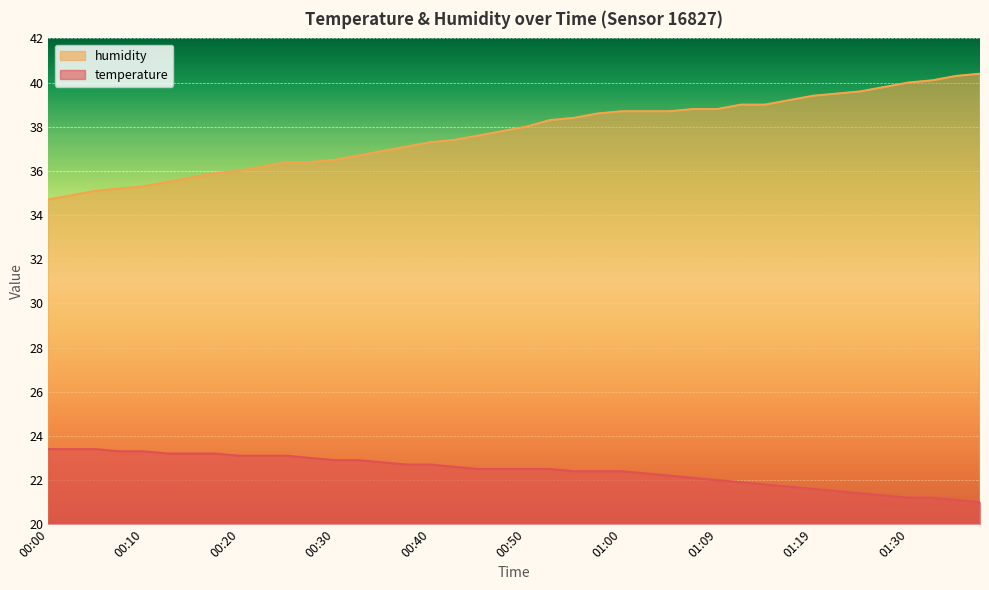

True or false: temperature has more than 1 interior local peaks.

False